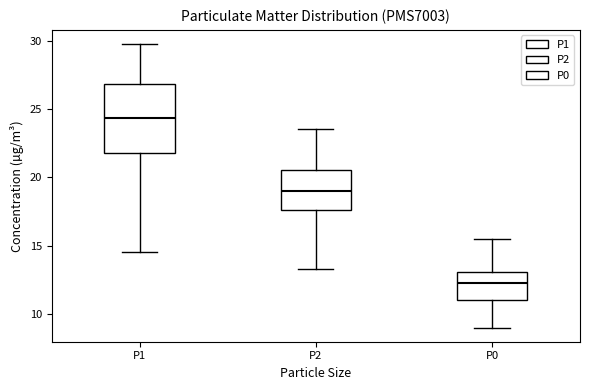

Which box has the lowest median line?

P0